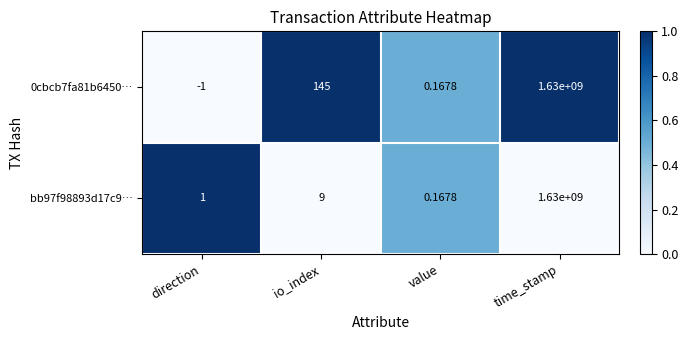

List the labels in order of 0cbcb7fa81b6450… value, smallest first.

direction, value, io_index, time_stamp